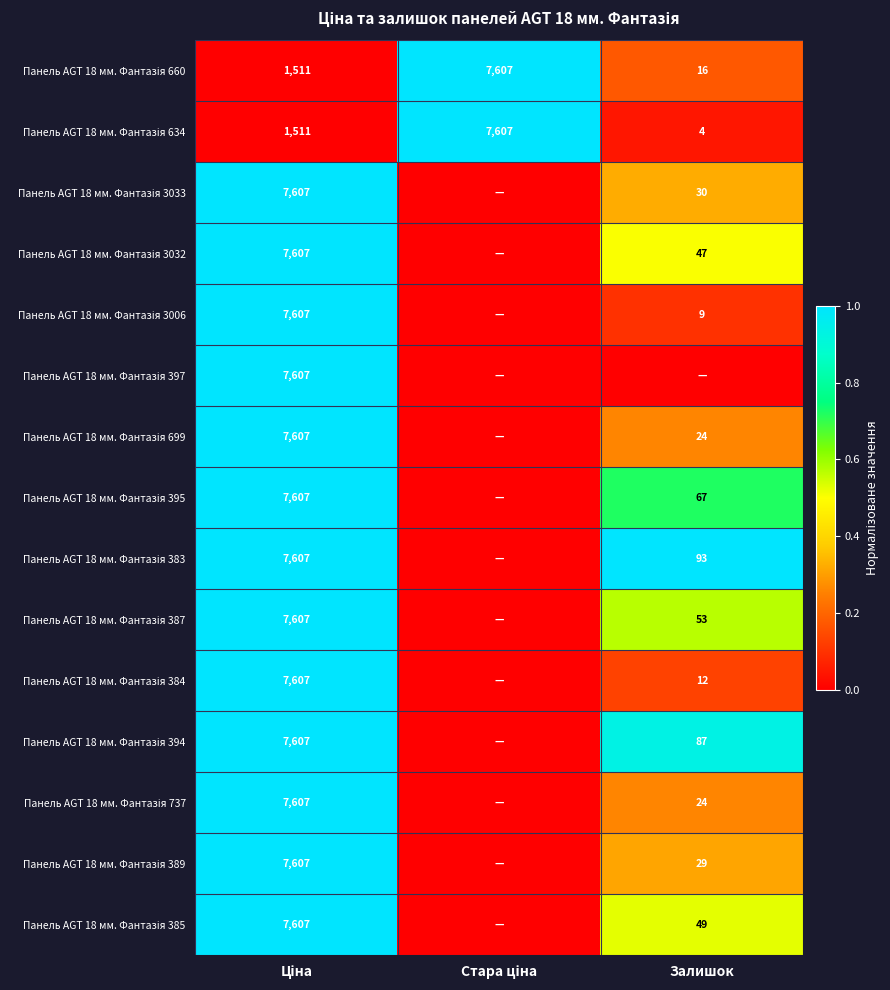

At how many categories does at least one series exceed 0?

3